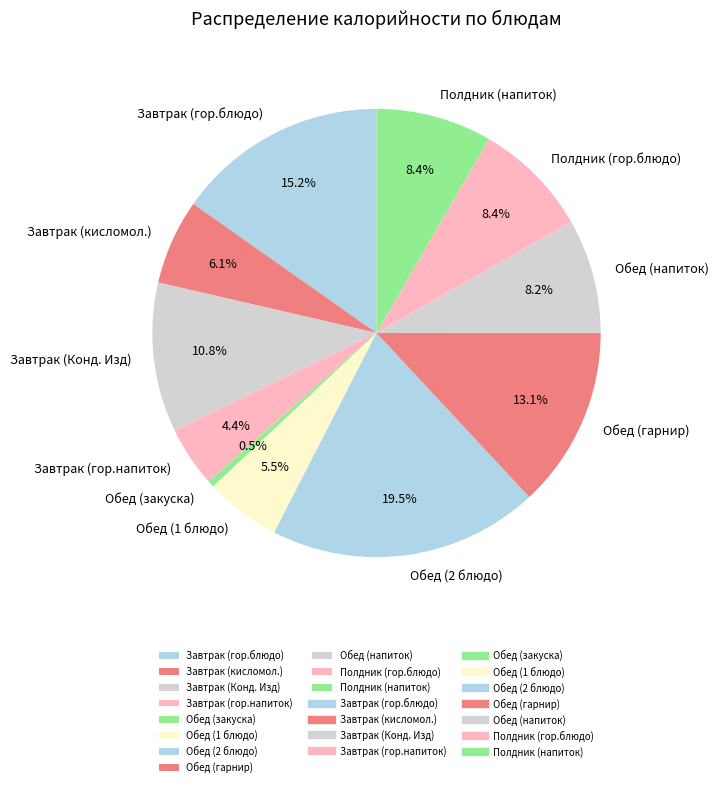

Does any single category account for the majority?

No